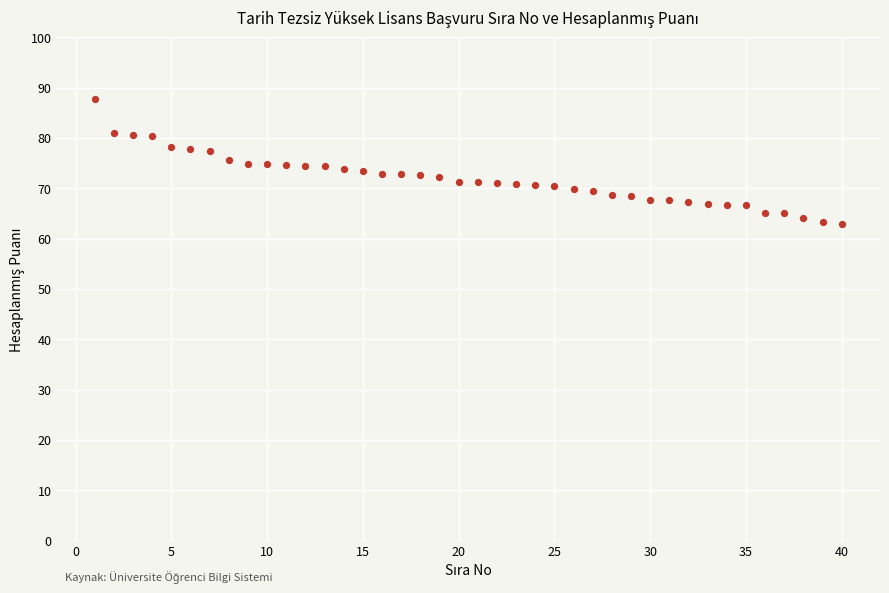

What is the range of Y values (max minus min)?

24.8